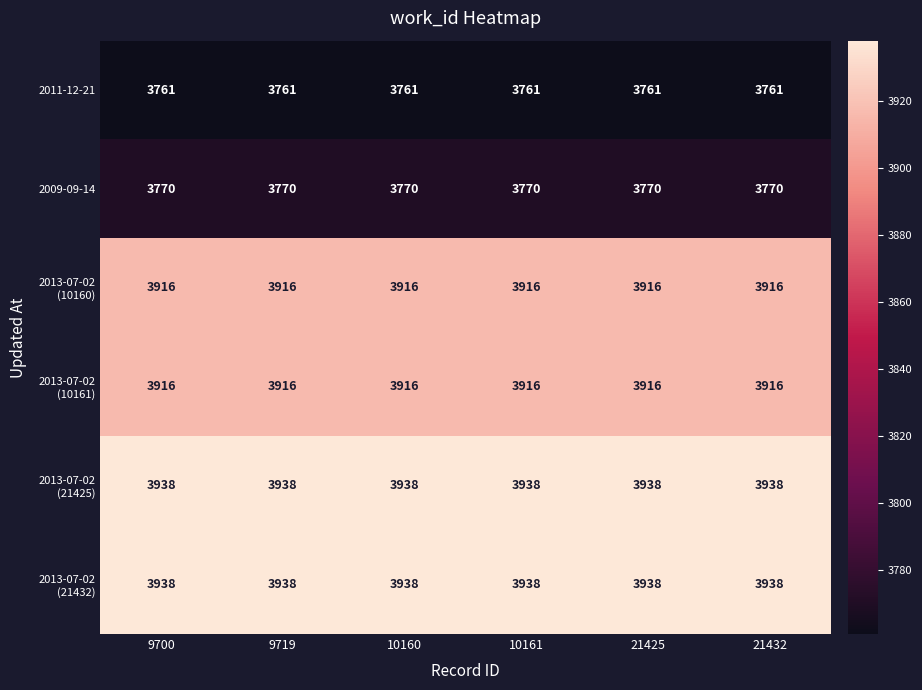

What is the greatest value displayed?

3938